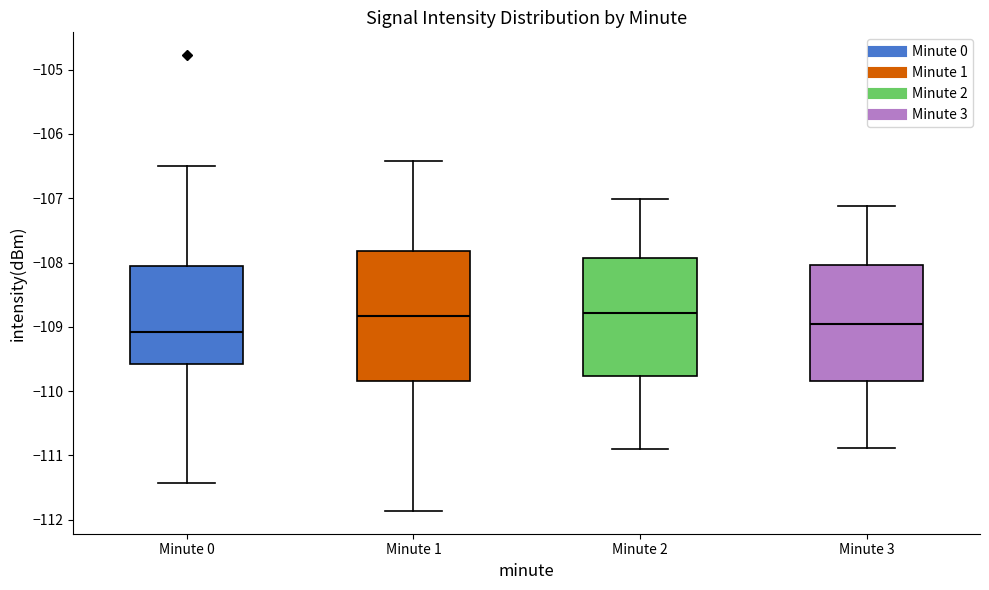

Where does the upper whisker of the box for Minute 3 end on the y-axis? The values are not printed on the chart, so give them approximately, as read against the axis.

-107.1